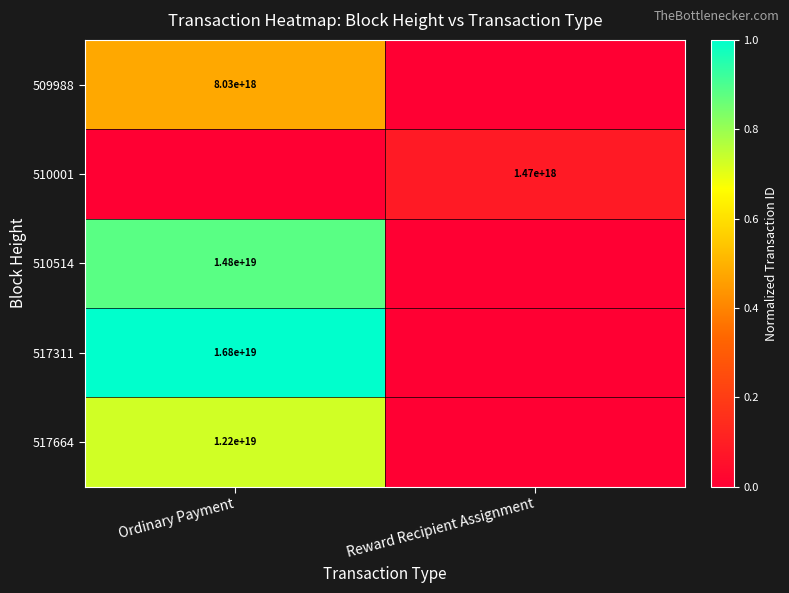

The 517664 series shows 12200000000000000000 at Ordinary Payment. True or false?

True